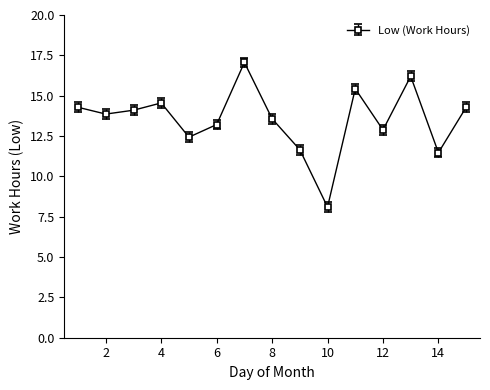

What is the value of the 15th point from the left?

14.3